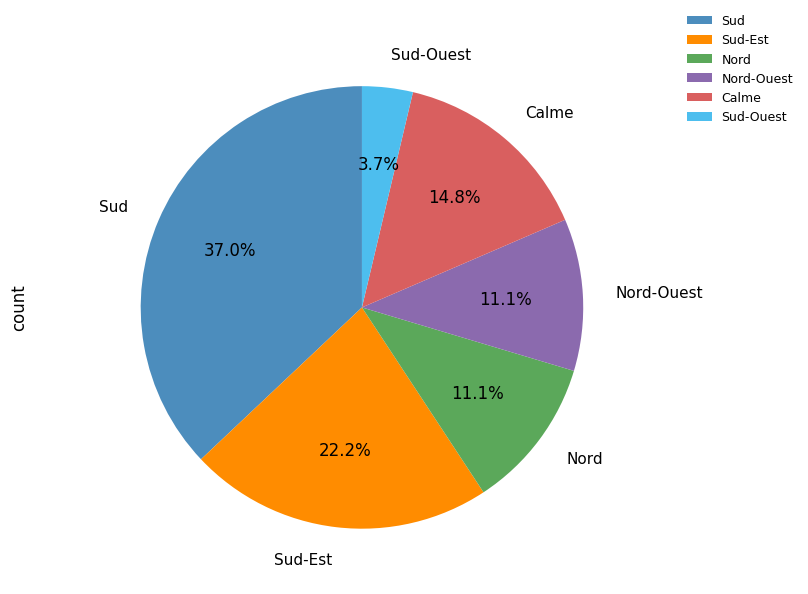

To the nearest percent, what is the difference between the Sud-Est and Nord-Ouest slice percentages?

11%